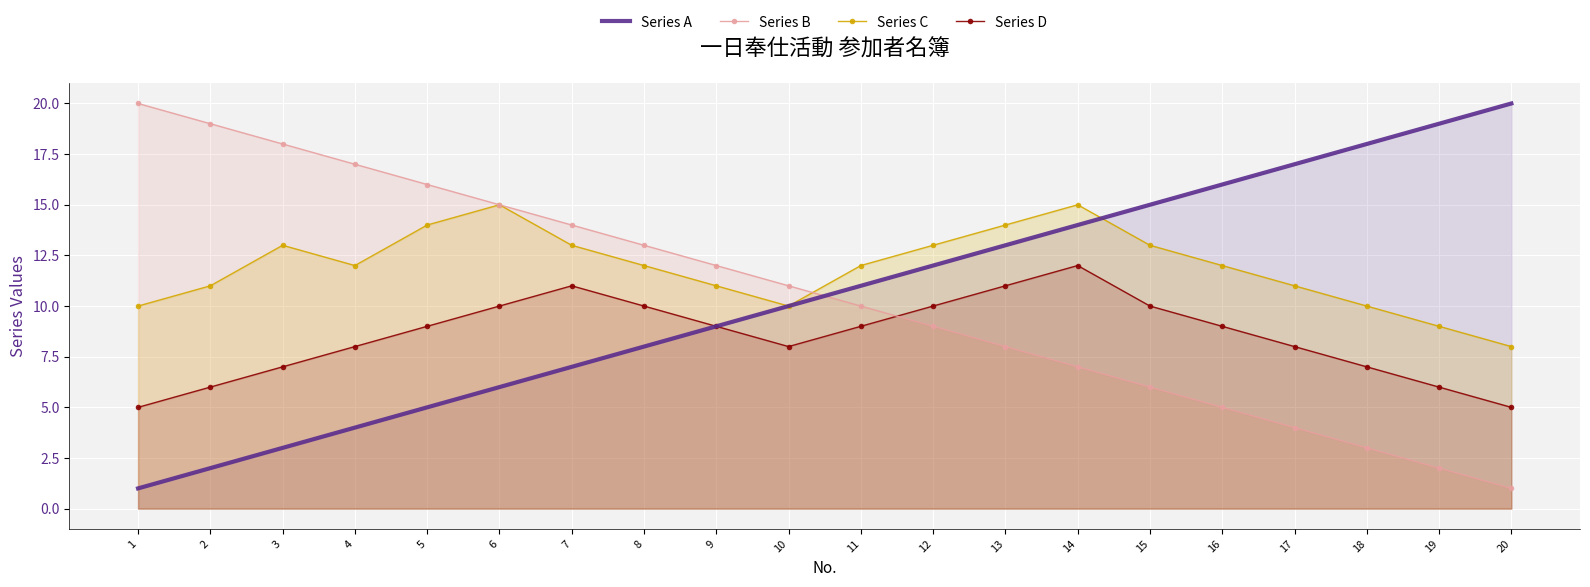

List the labels in order of Series D value, largest first.

14, 7, 13, 6, 8, 12, 15, 5, 9, 11, 16, 4, 10, 17, 3, 18, 2, 19, 1, 20